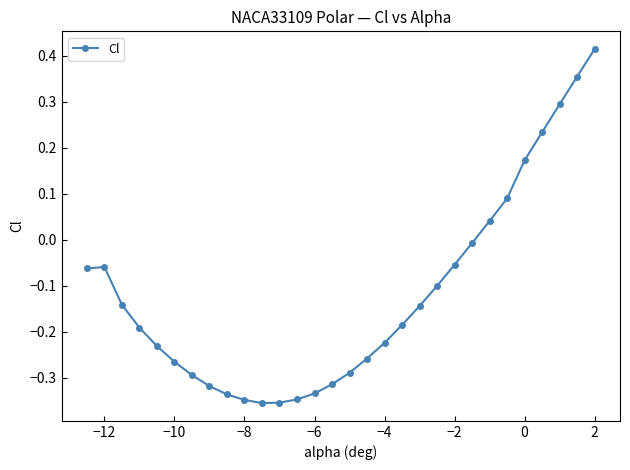

What is the difference between the maximum and second lowest values?

0.8